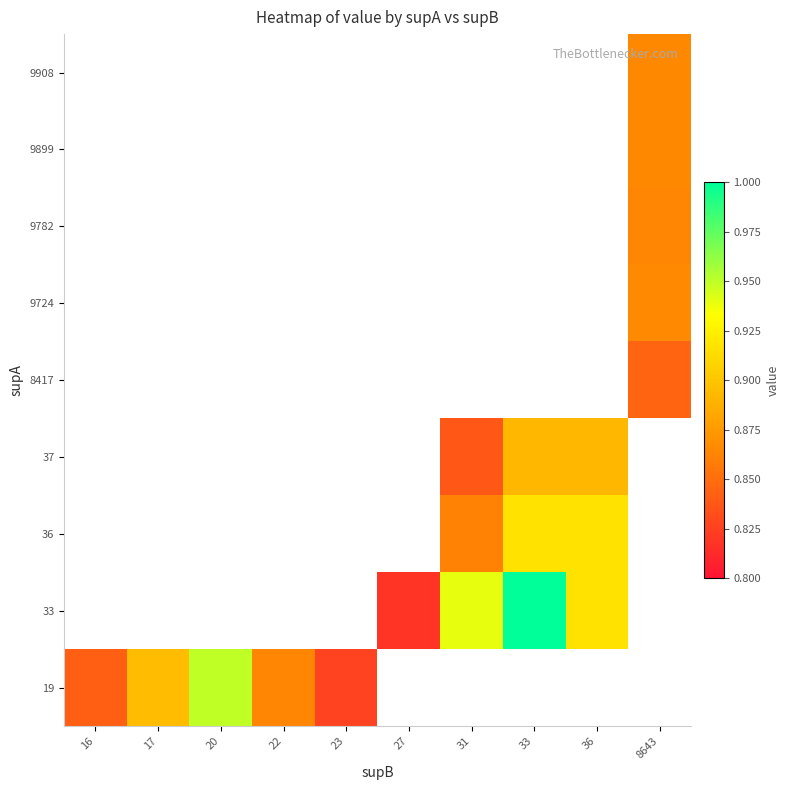

Count the number of data series in this chart.

9